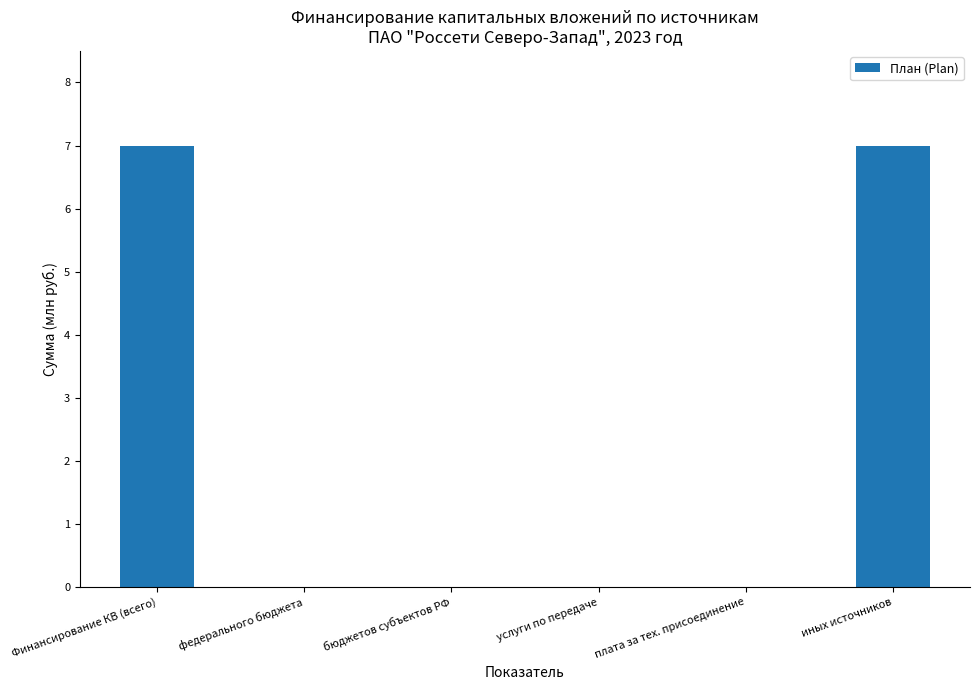

Which has a higher value, иных источников or услуги по передаче?

иных источников